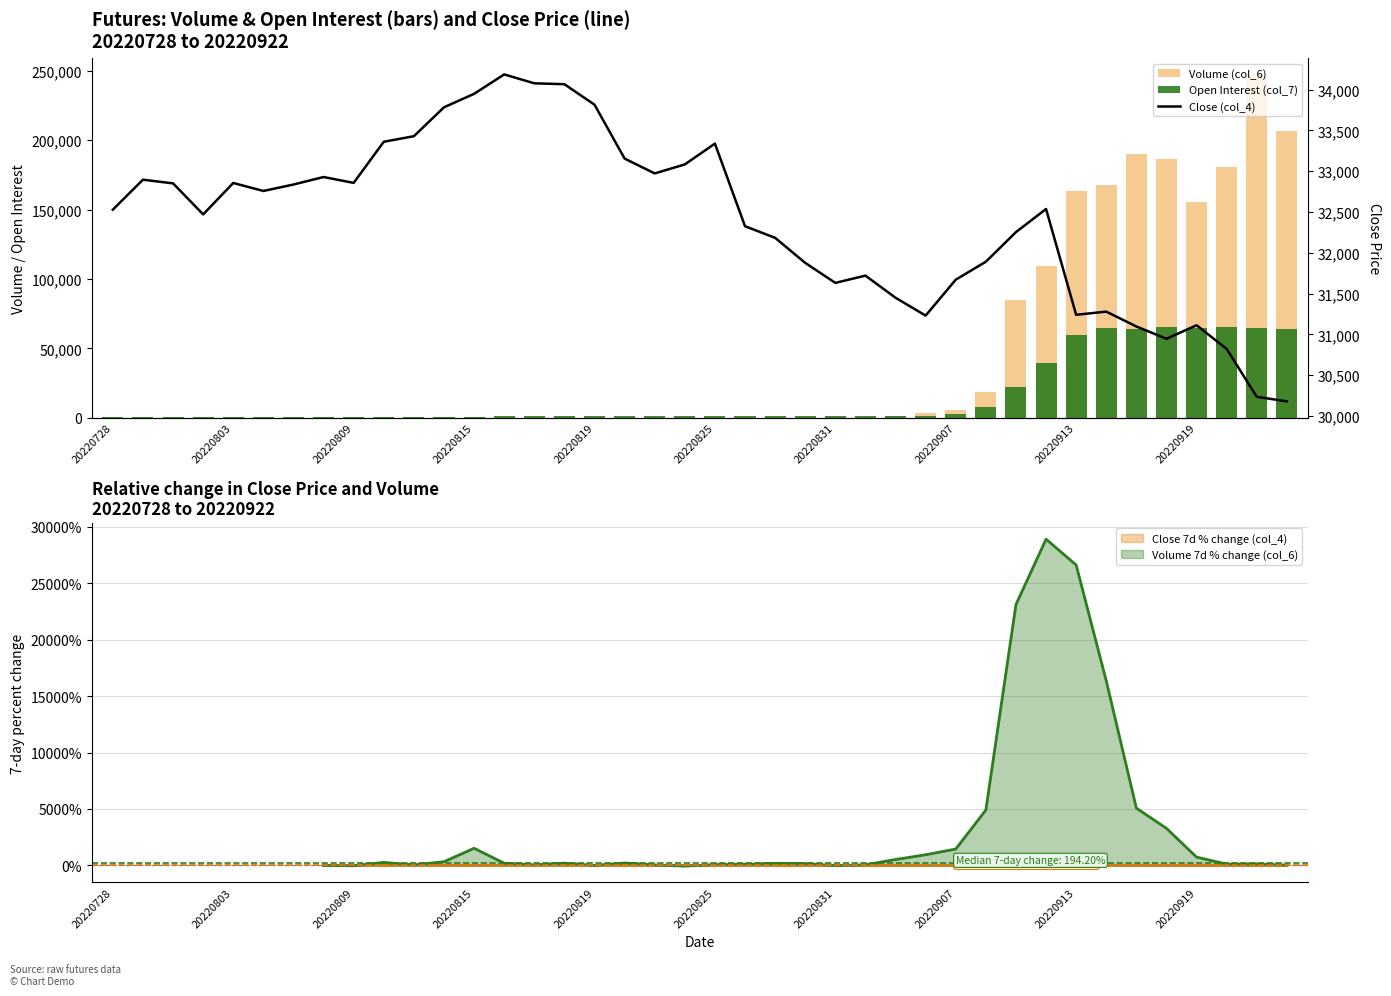

What is the highest value of the Close (col_4) series?

34185